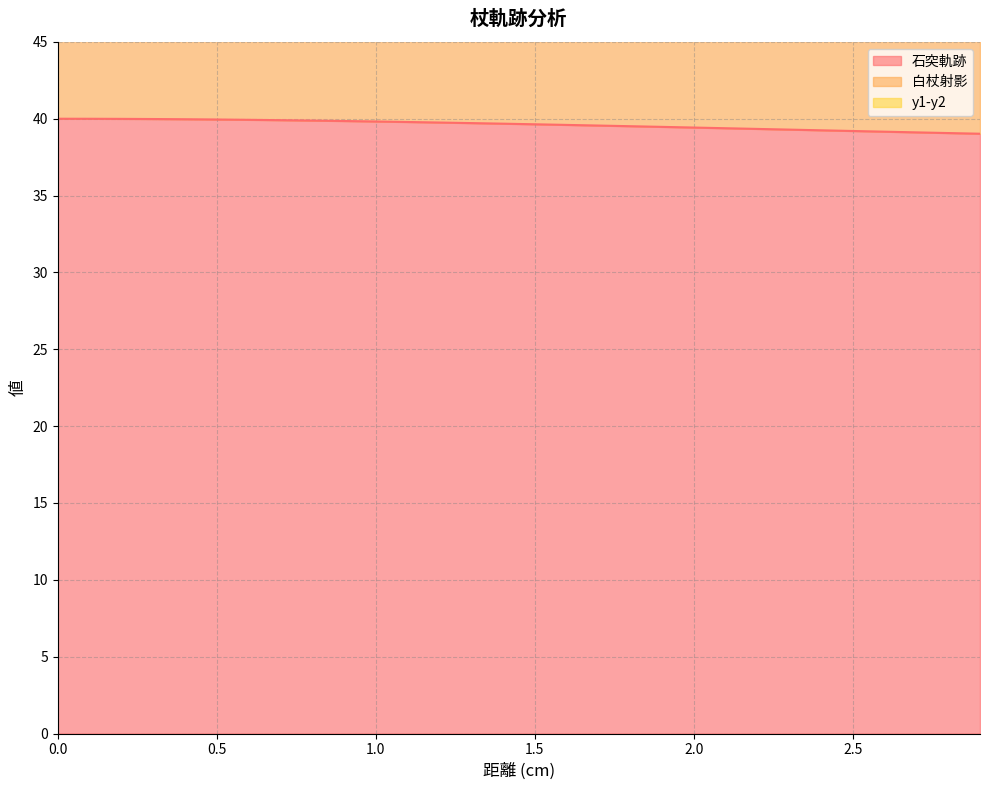

Reading right to left, what are all the values shown in this chart?

石突軌跡: 39.0	39.1	39.1	39.2	39.2	39.2	39.3	39.3	39.4	39.4	39.5	39.5	39.6	39.6	39.6	39.7	39.7	39.8	39.8	39.8	39.9	39.9	39.9	39.9	40.0	40.0	40.0	40.0	40.0	40.0
白杖射影: 78.0	78.1	78.2	78.3	78.4	78.5	78.6	78.7	78.8	78.9	78.9	79.0	79.1	79.2	79.3	79.4	79.4	79.5	79.6	79.6	79.7	79.8	79.8	79.9	79.9	79.9	80.0	80.0	80.0	80.0